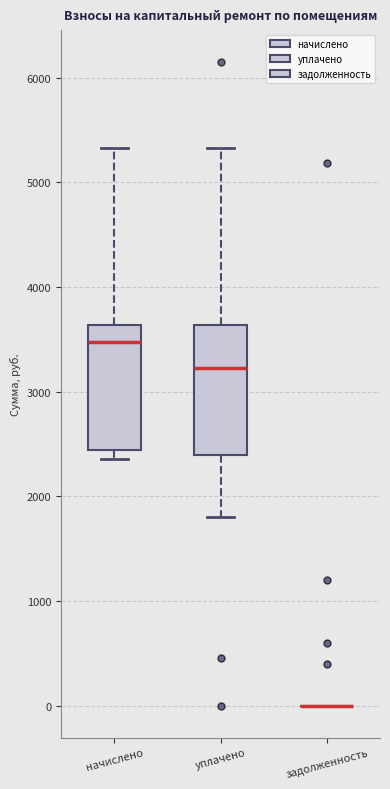

Reading left to right, read every box against the y-axis: the position of its median line, the range the box covers, and the ends of its whiskers. The values are not printed on the chart, so give them approximately, as read against the axis.

начислено: median 3500, box 2400 to 3600, whiskers 2400 (just below the box's lower edge) to 5300
уплачено: median 3200, box 2400 to 3600, whiskers 1800 to 5300
задолженность: box collapsed to a line at 0, whiskers 0 to 0